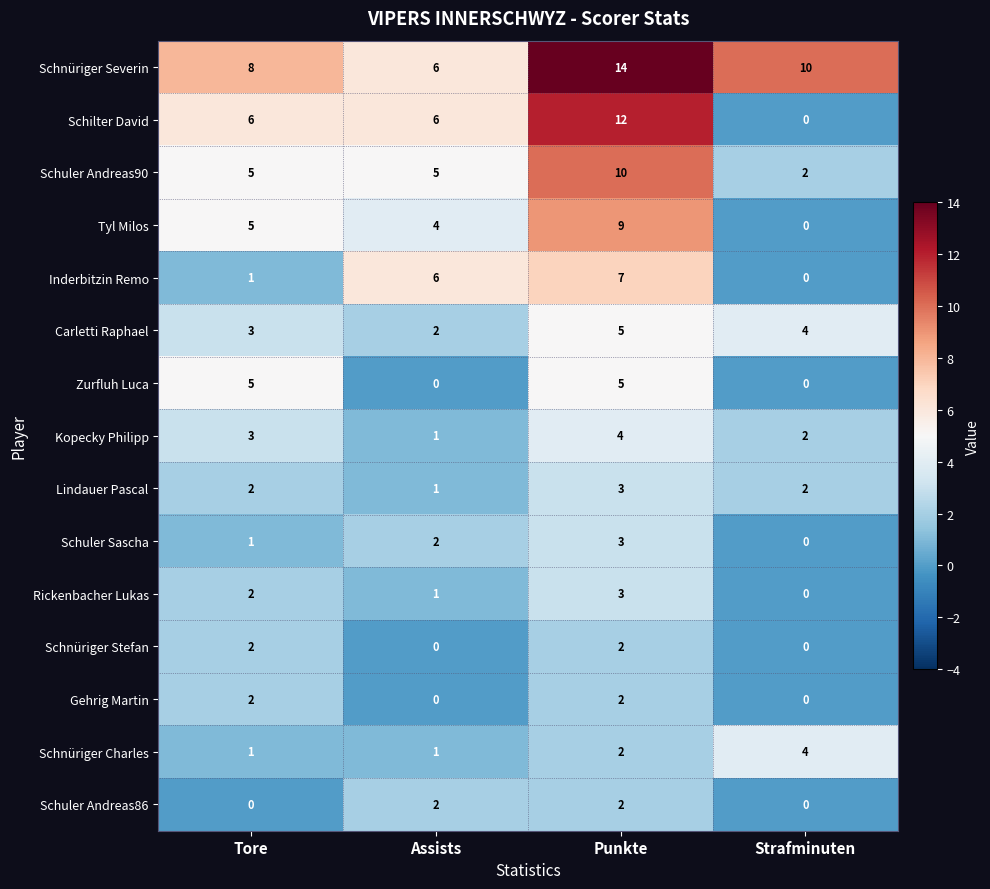

What is the maximum value for Schuler Andreas90?

10